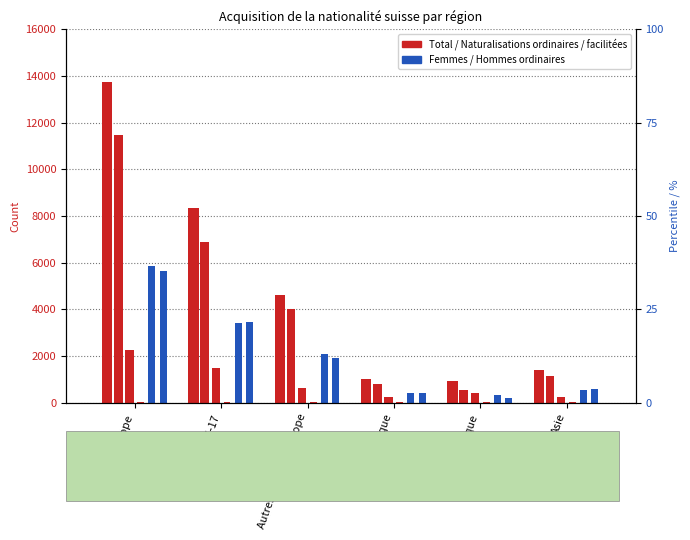

At which label is Femmes ordinaires closest to 3086?

UE-17